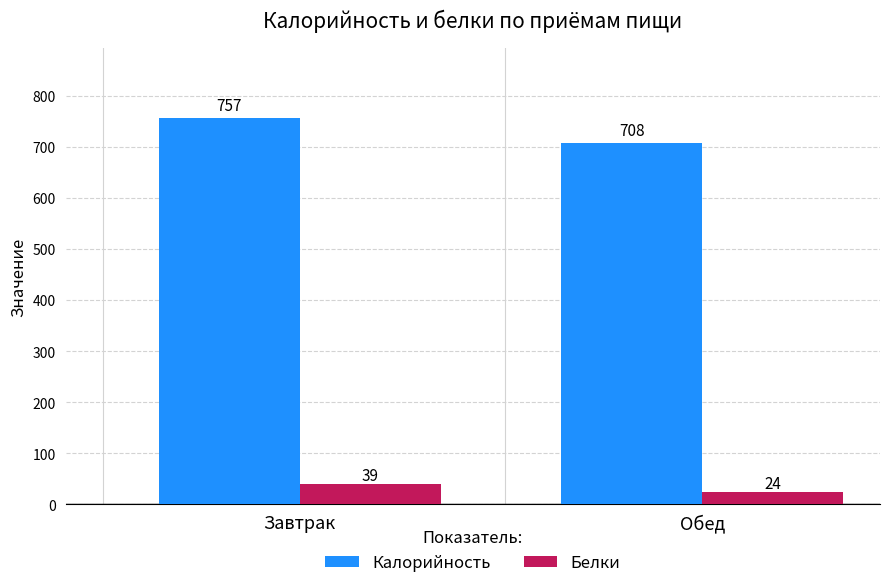

At Завтрак, list the series in order from smallest to largest.

Белки, Калорийность